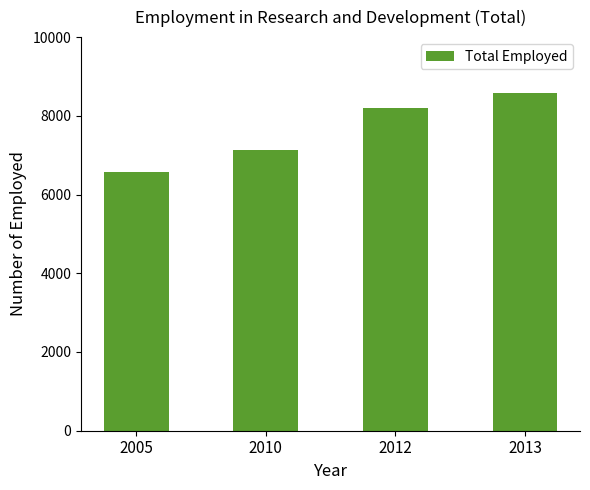

What is the sum of the values at 2013 and 2005?

15158